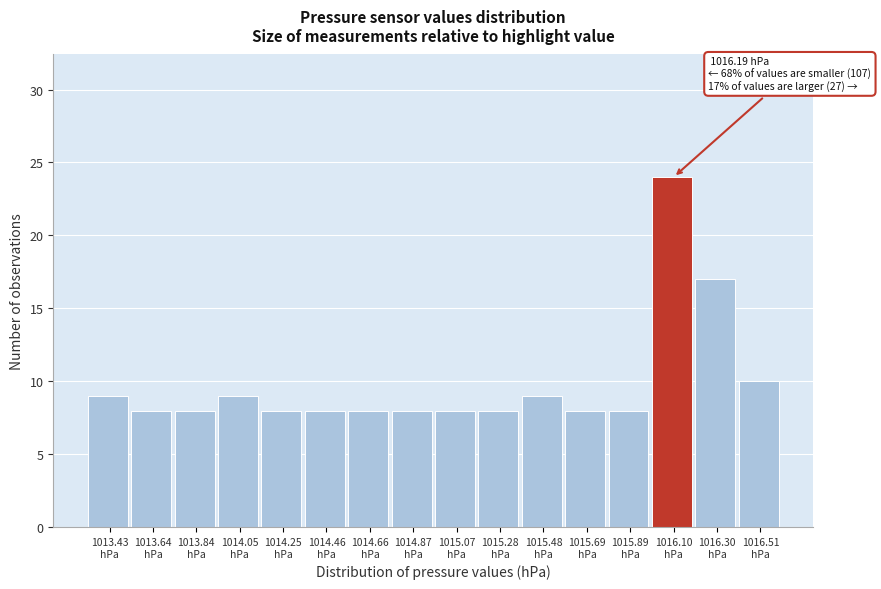

Over which range of the x-axis is the bar tallest?

1015.995 to 1016.200